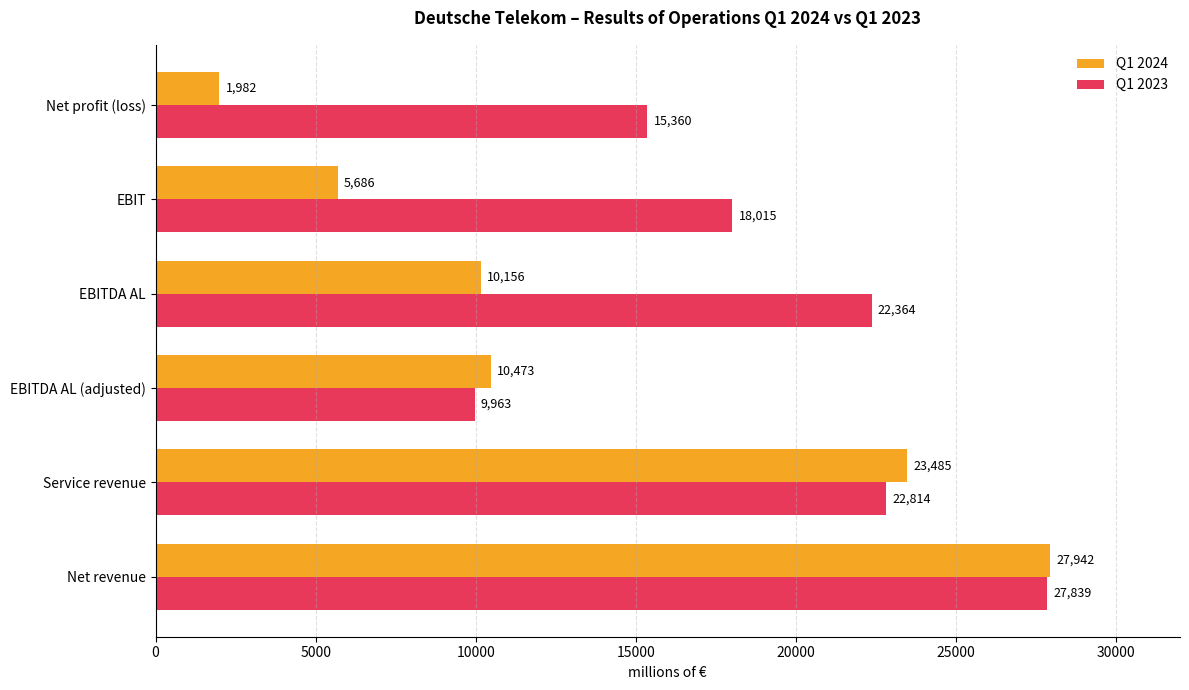

Where is Q1 2024 nearest to the value 14962?

EBITDA AL (adjusted)